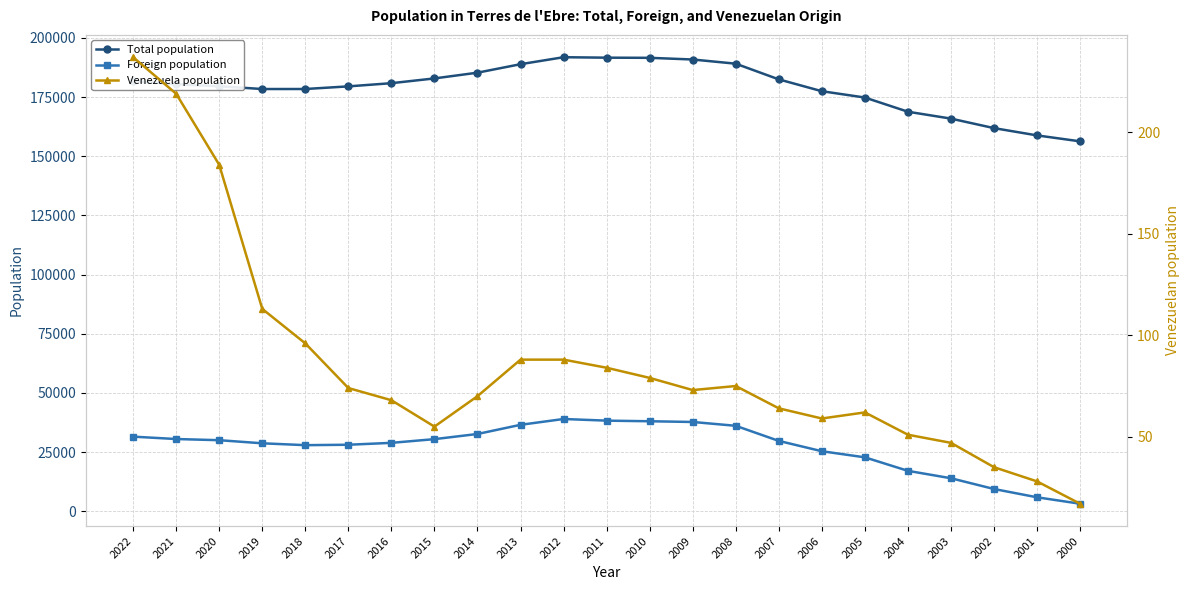

Reading left to right, what are all the values shown in this chart?

Total population: 2022=181708	2021=180383	2020=179574	2019=178387	2018=178398	2017=179508	2016=180855	2015=182867	2014=185294	2013=188878	2012=191826	2011=191631	2010=191568	2009=190860	2008=189091	2007=182462	2006=177462	2005=174792	2004=168793	2003=165887	2002=161871	2001=158797	2000=156284
Foreign population: 2022=31539	2021=30537	2020=30040	2019=28731	2018=27944	2017=28120	2016=28922	2015=30487	2014=32667	2013=36541	2012=38996	2011=38302	2010=38045	2009=37738	2008=36123	2007=29742	2006=25378	2005=22803	2004=17095	2003=13964	2002=9423	2001=5918	2000=3200
Venezuela population: 2022=237	2021=219	2020=184	2019=113	2018=96	2017=74	2016=68	2015=55	2014=70	2013=88	2012=88	2011=84	2010=79	2009=73	2008=75	2007=64	2006=59	2005=62	2004=51	2003=47	2002=35	2001=28	2000=17